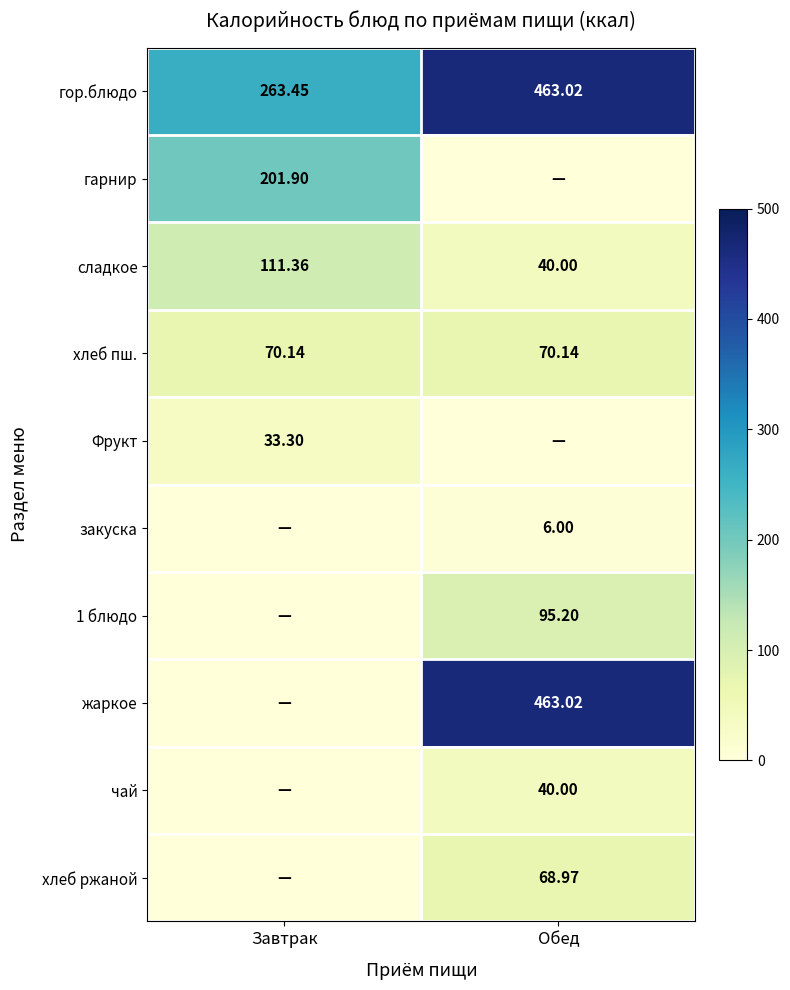

What is the sum of all сладкое values?

151.4